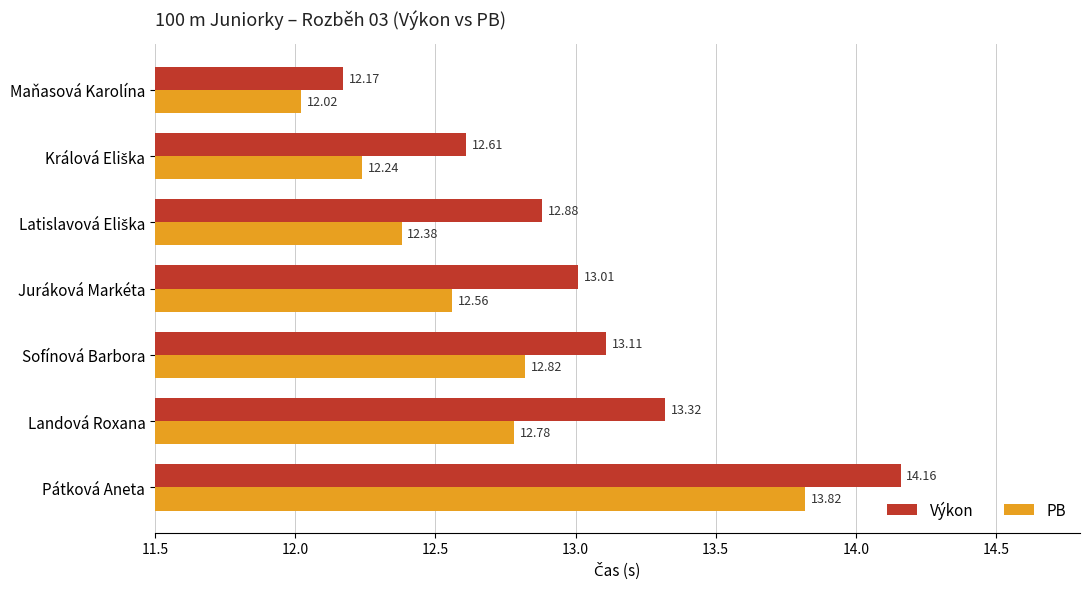

Rank the series by their average value, from lowest to highest.

PB, Výkon